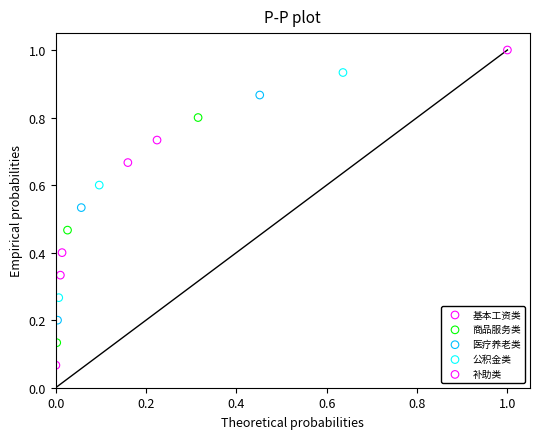

What are all the series names shown in the legend?

基本工资类, 商品服务类, 医疗养老类, 公积金类, 补助类